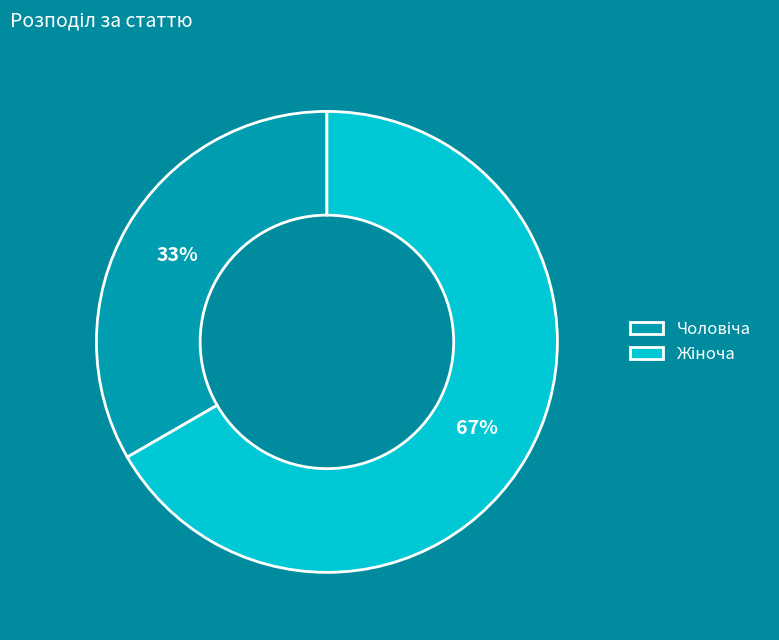

How many slices are in this pie chart?

2